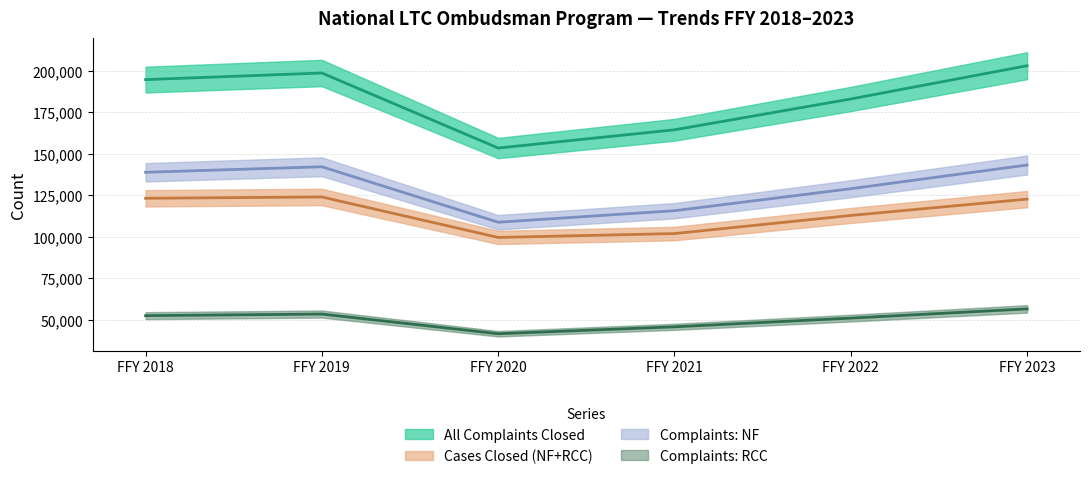

True or false: Complaints: NF and Cases Closed (NF+RCC) cross at least once.

False